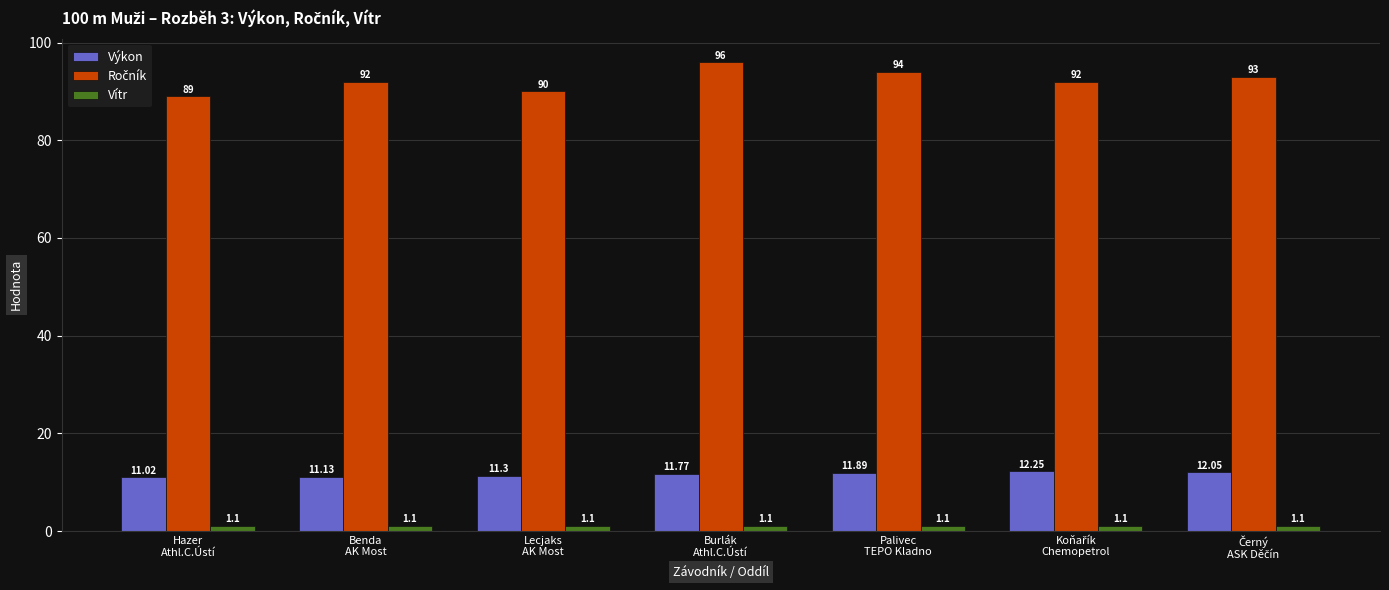

What value does the Vítr series have at Lecjaks
AK Most?

1.1